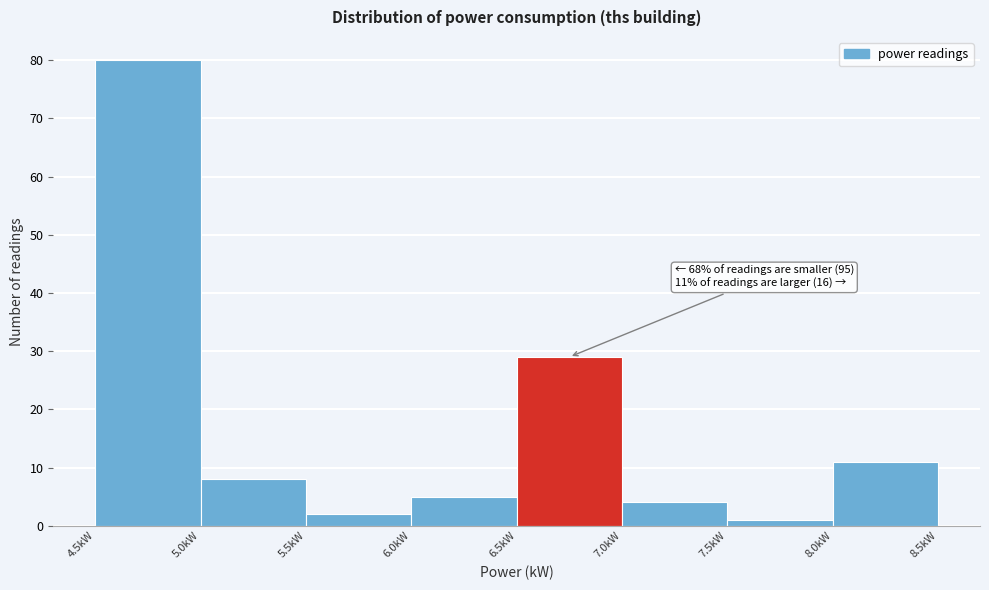

Which range on the x-axis has the tallest bar?

4.5 to 5.0